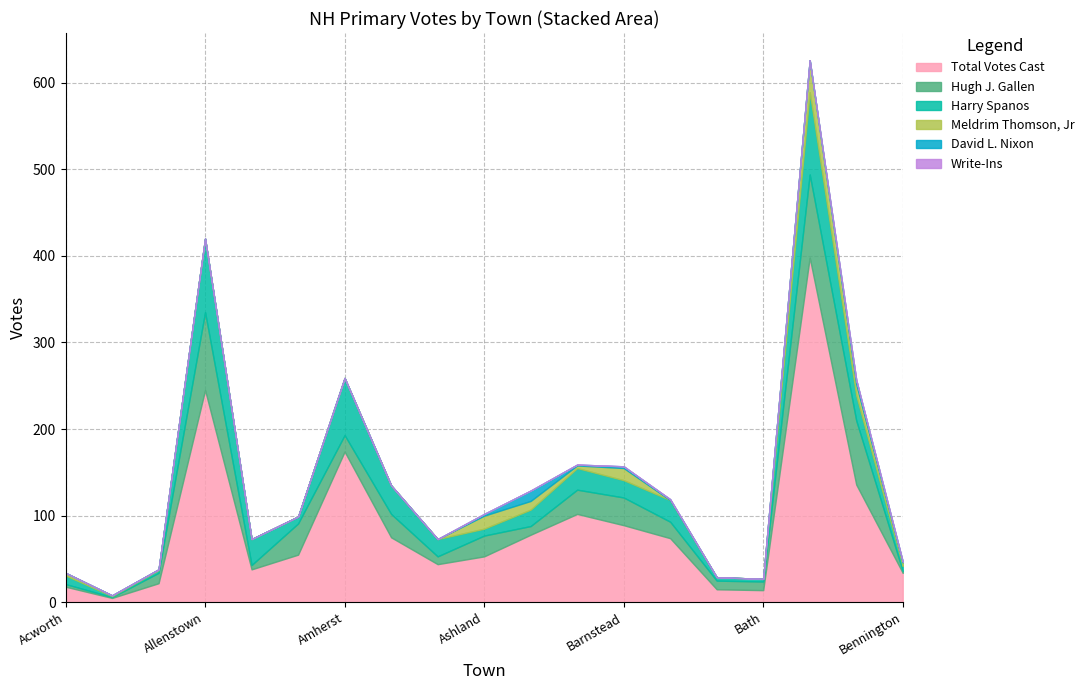

The value of Total Votes Cast at Bedford is 184. True or false?

False